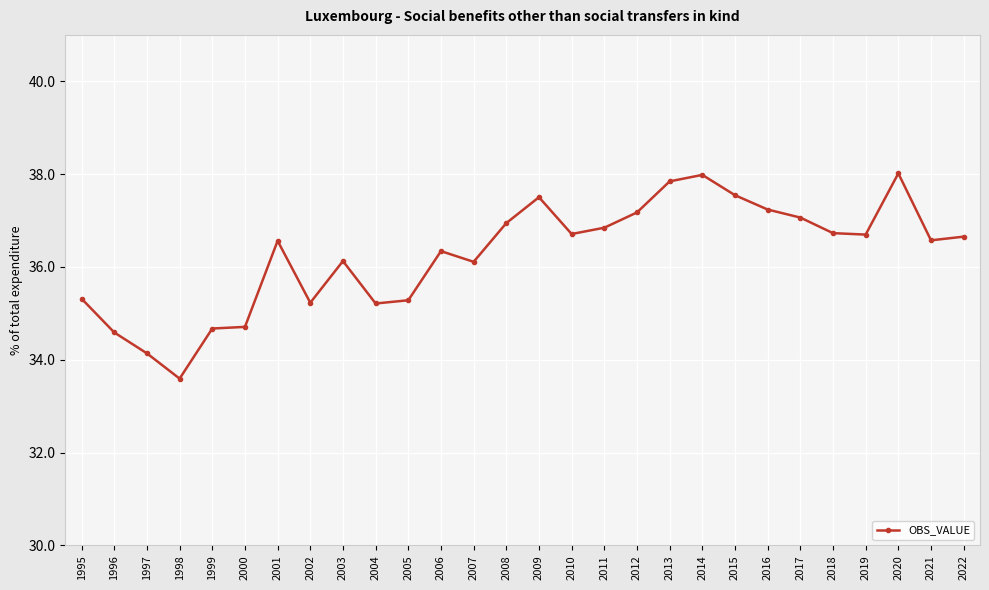

Reading left to right, list all the values displayed in this chart.

35.3	34.6	34.1	33.6	34.7	34.7	36.6	35.2	36.1	35.2	35.3	36.3	36.1	36.9	37.5	36.7	36.8	37.2	37.8	38.0	37.5	37.2	37.1	36.7	36.7	38.0	36.6	36.7